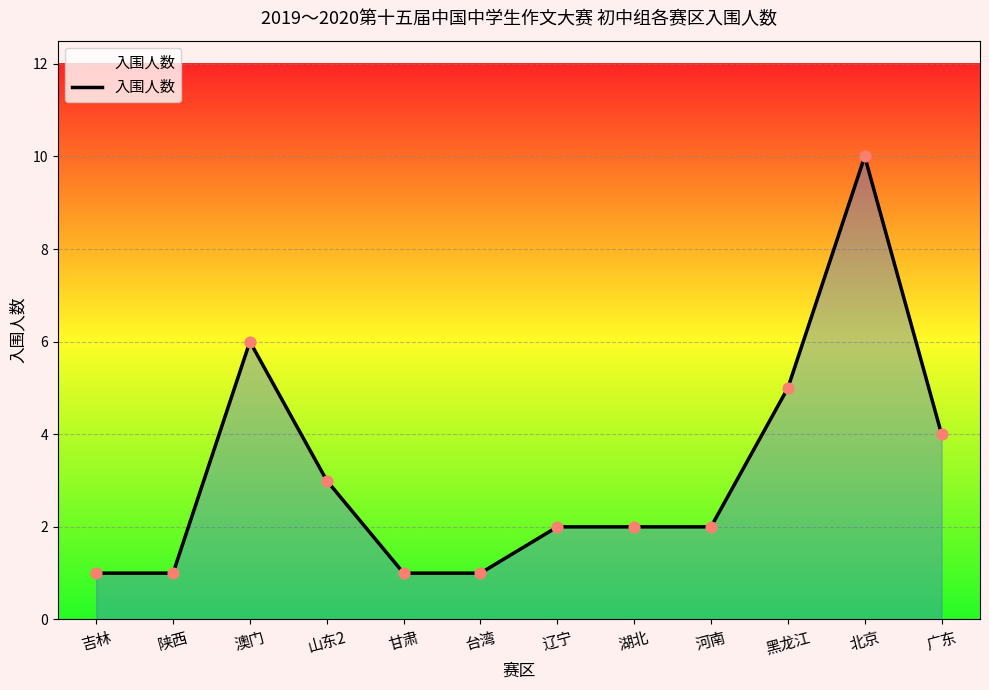

What is the change in value from 黑龙江 to 北京?

+5